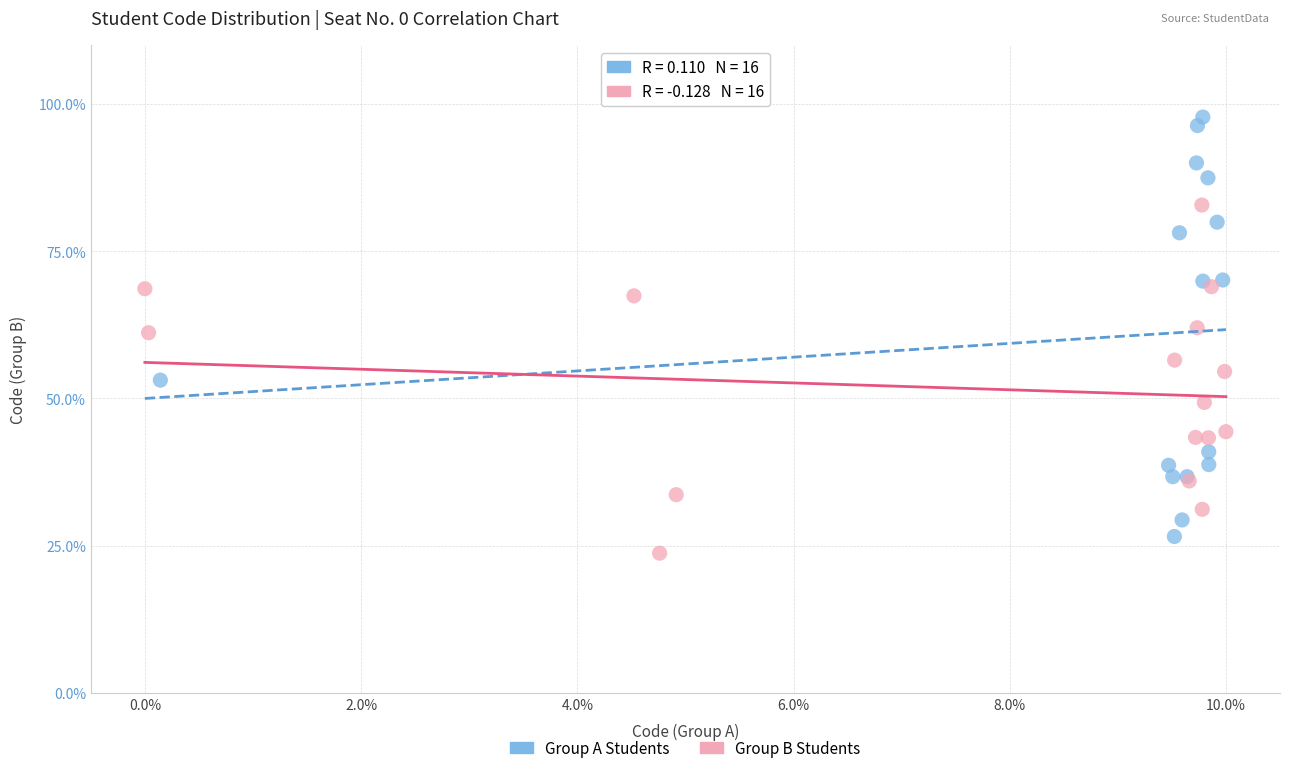

Which series reaches the maximum Y coordinate?

Group A Students